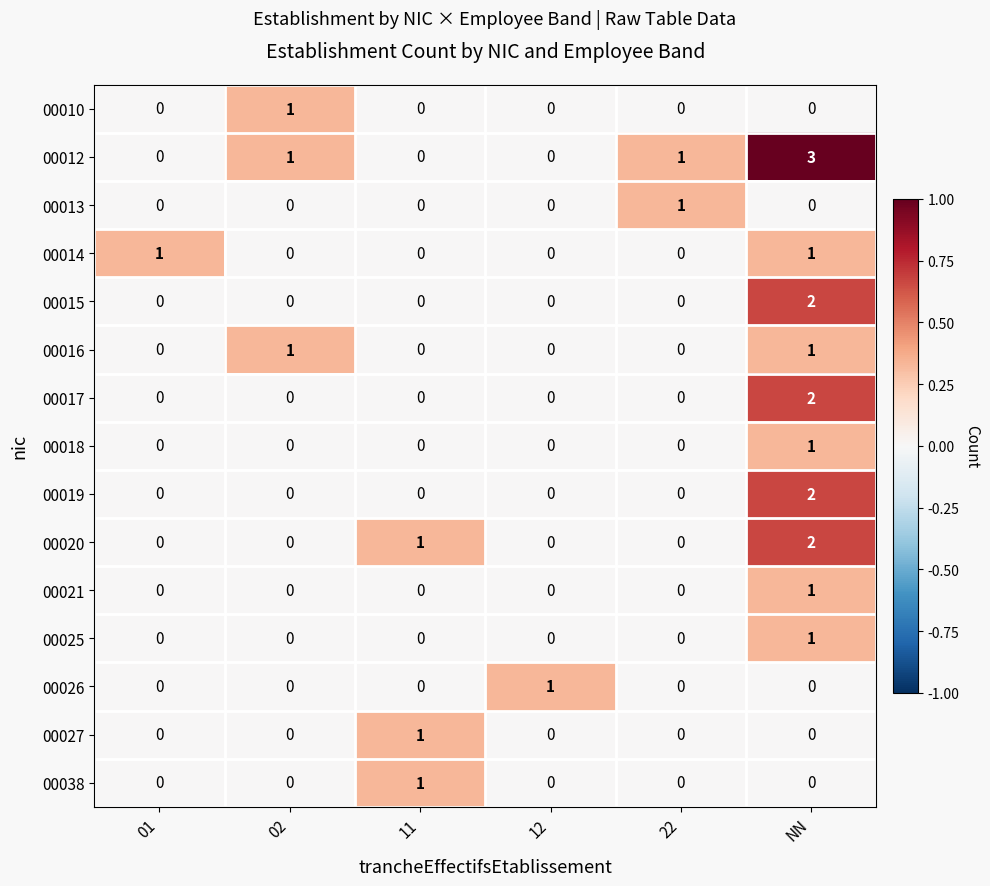

The 00020 series shows 2 at NN. True or false?

True